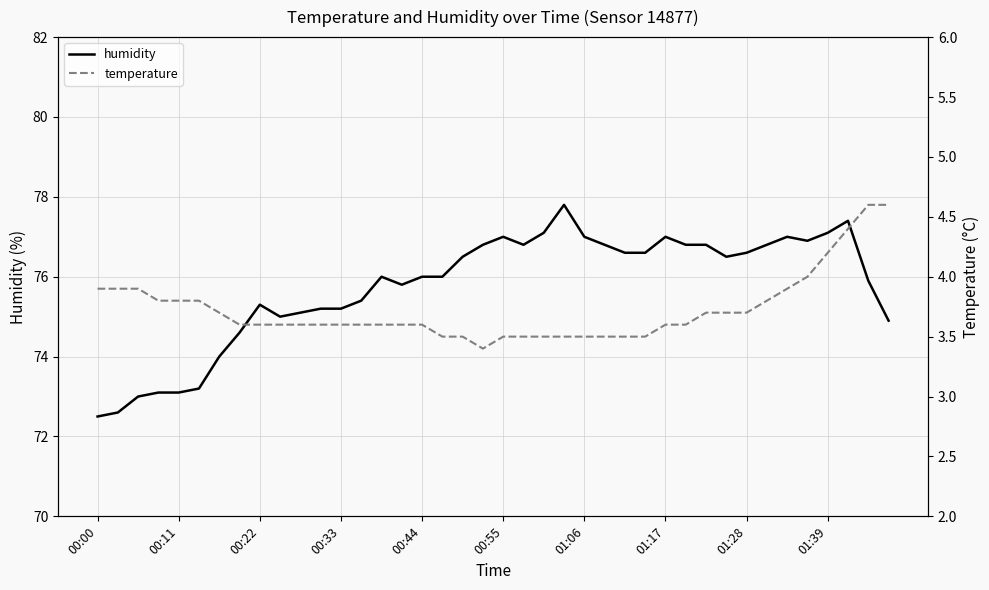

Which category has the highest value in the humidity series?

23